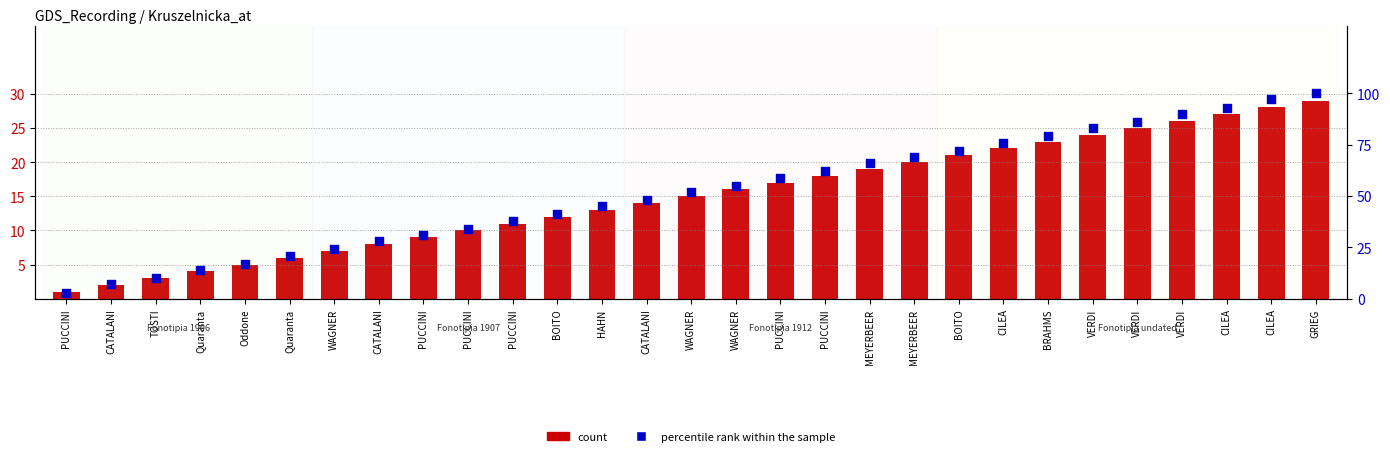

What is the total value across all series at BOITO?

53